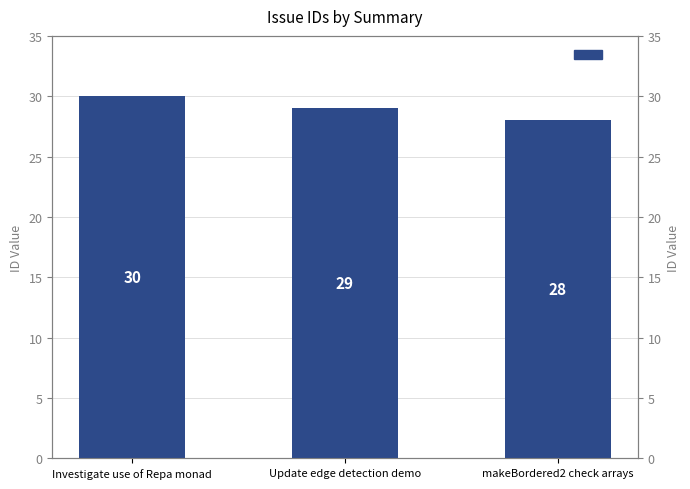

Read the value at Update edge detection demo.

29